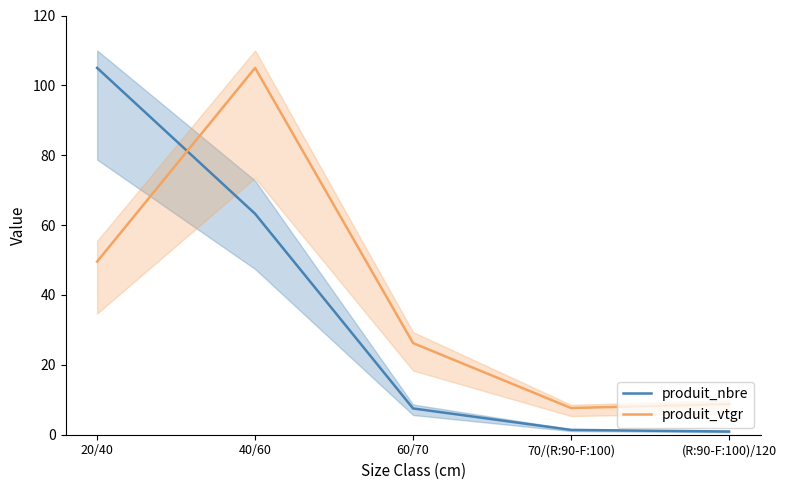

Reading left to right, extract all data points from this chart.

produit_nbre: 105.0	63.2	7.5	1.4	0.9
produit_vtgr: 49.6	105.0	26.2	7.6	8.8